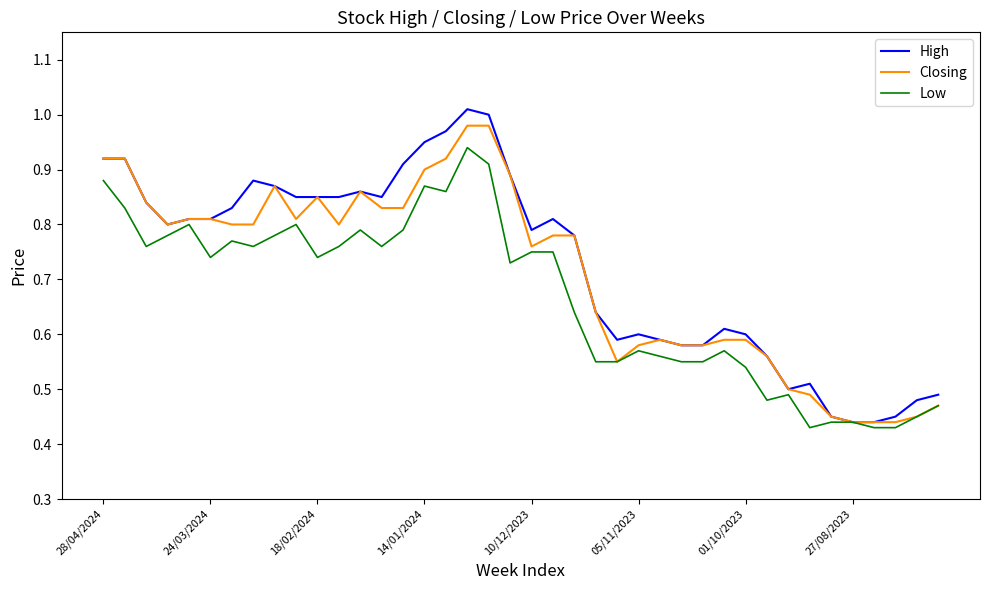

What is the sum of all Closing values?

28.5